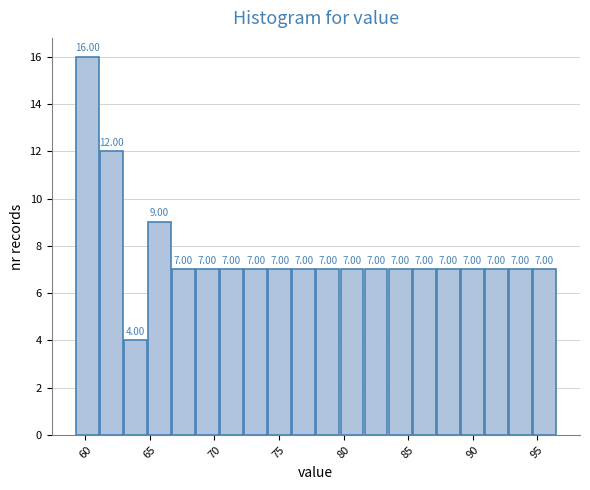

Around what value on the x-axis is the tallest bar? Give the approximate position of its centre, as read against the axis.

60.0